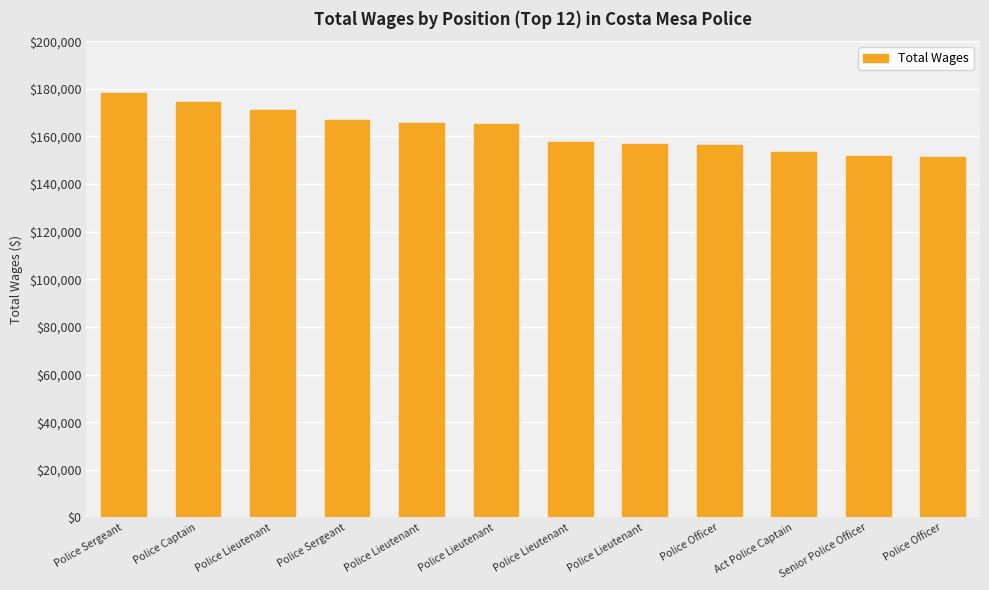

Reading left to right, extract all data points from this chart.

178322	174434	171161	166801	165574	165143	157858	156703	156318	153311	151842	151536